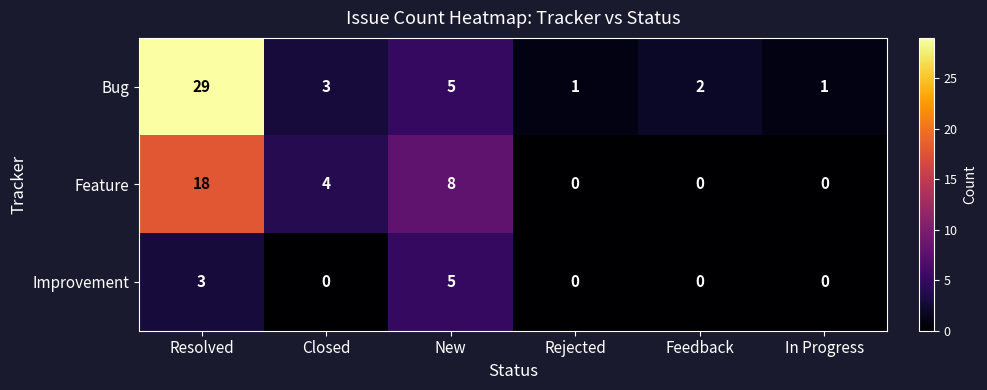

Count the number of data series in this chart.

3